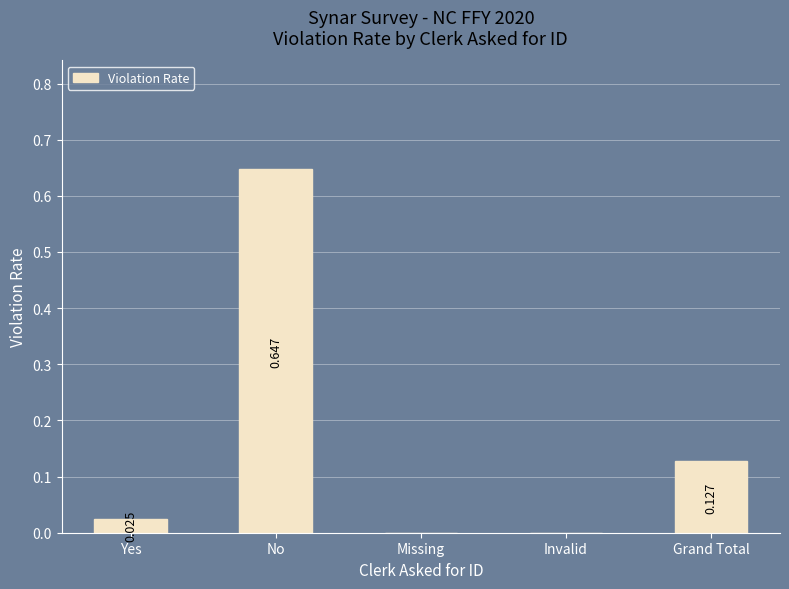

At which category does the chart reach its peak across all series?

No